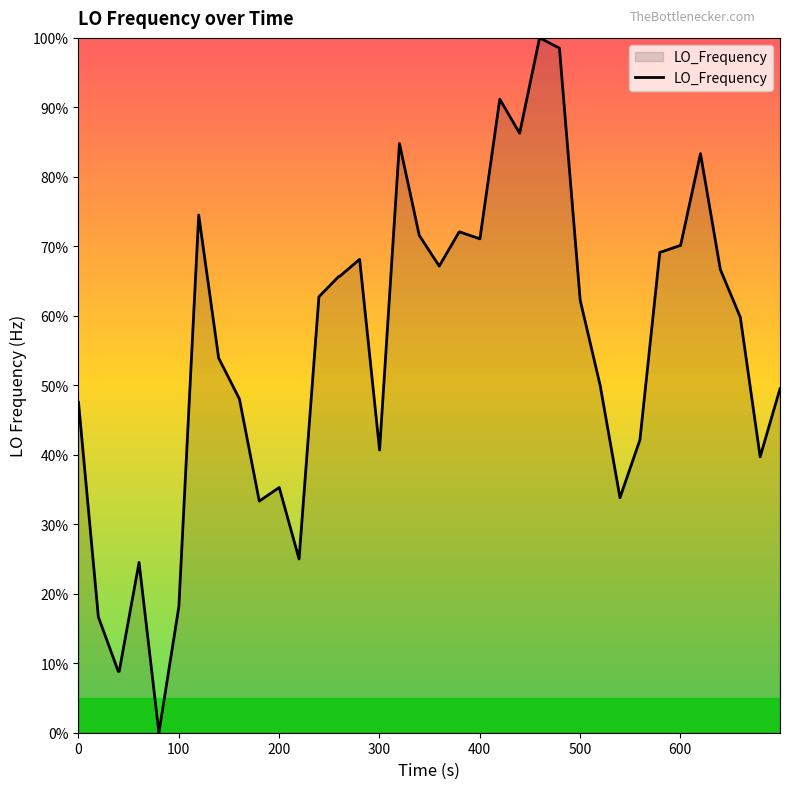

What is the maximum value shown in the chart?

100.0